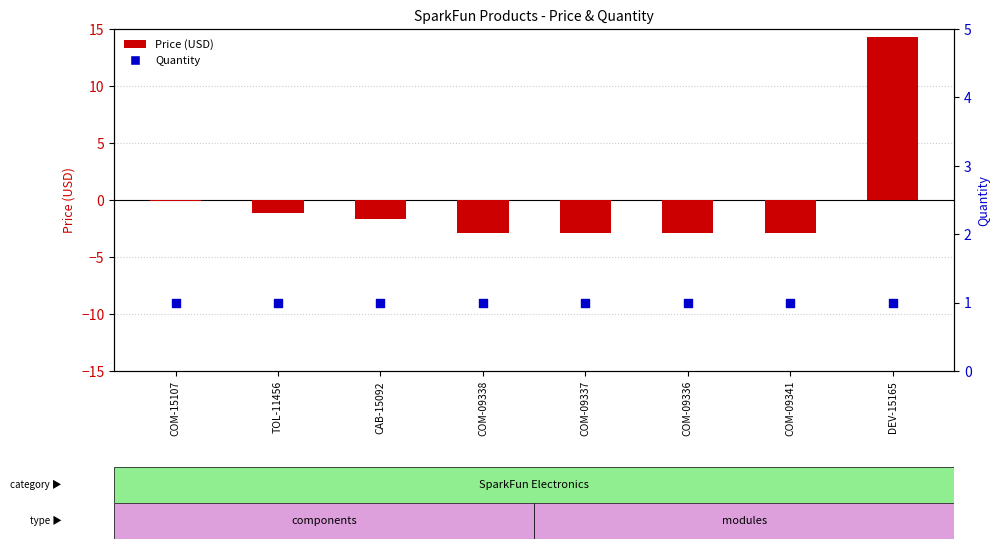

What is the total value across all series at CAB-15092?

-0.7